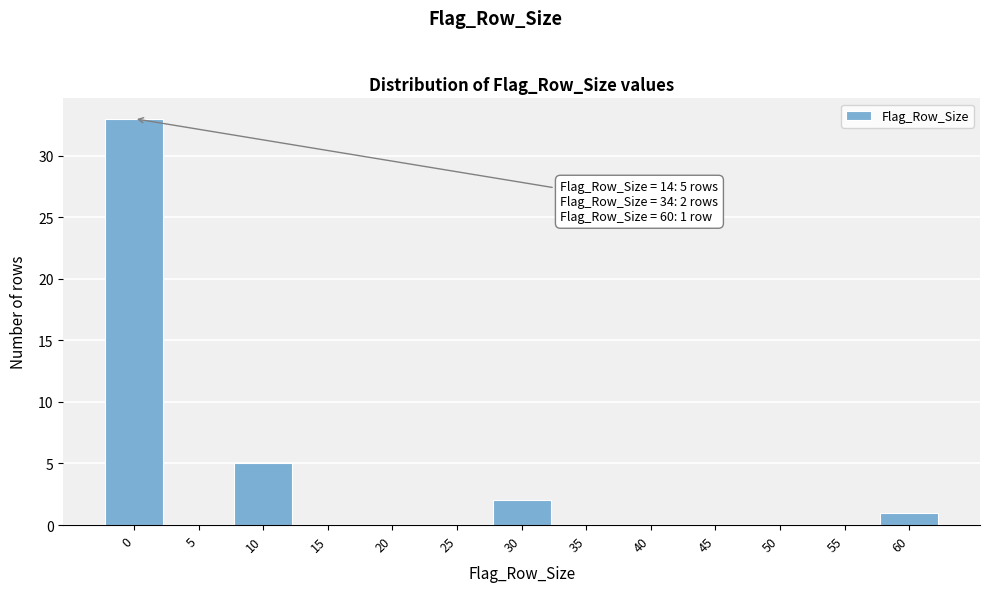

Reading right to left, extract all data points from this chart.

60=1	55=0	50=0	45=0	40=0	35=0	30=2	25=0	20=0	15=0	10=5	5=0	0=33